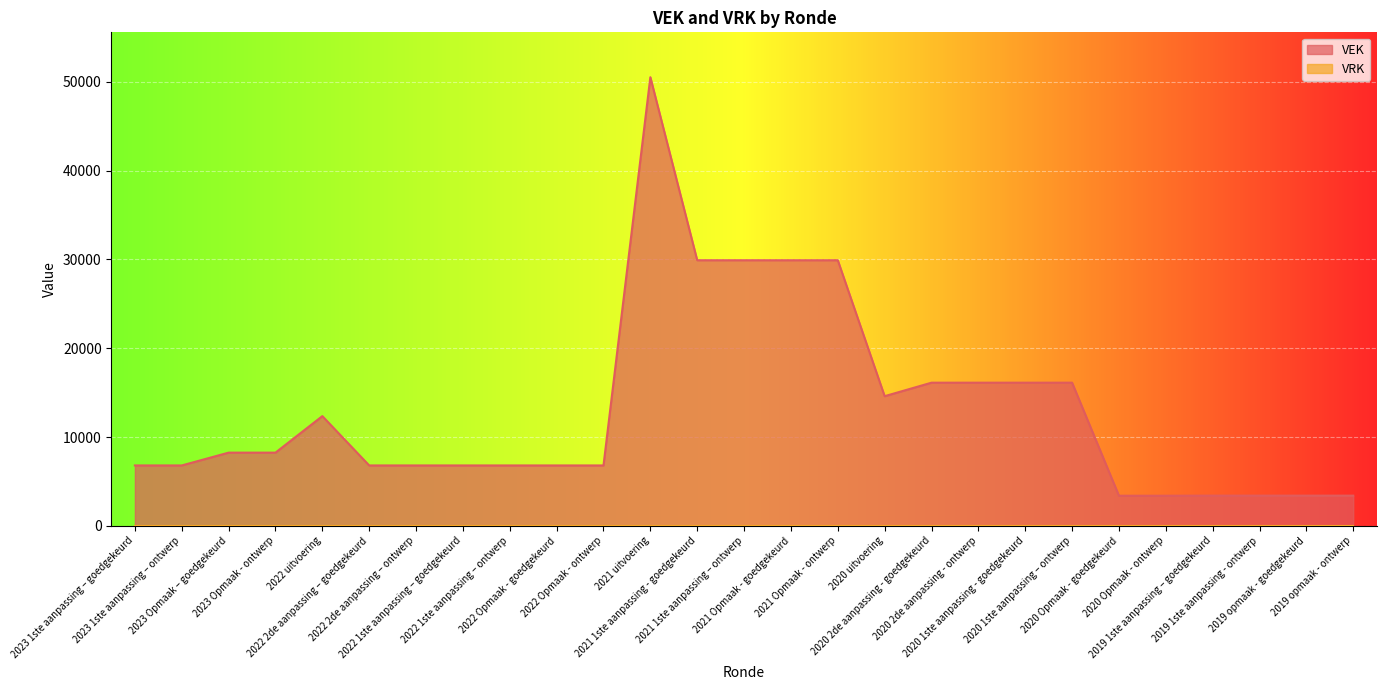

How many interior local valleys (lower than both neighbors) does the data have?

1